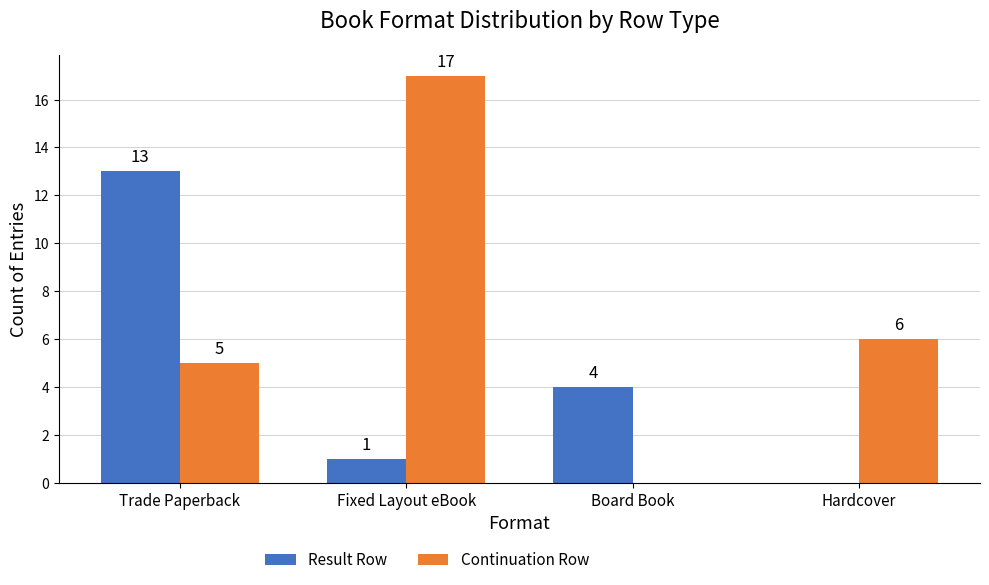

At which label does Continuation Row first exceed 6?

Fixed Layout eBook